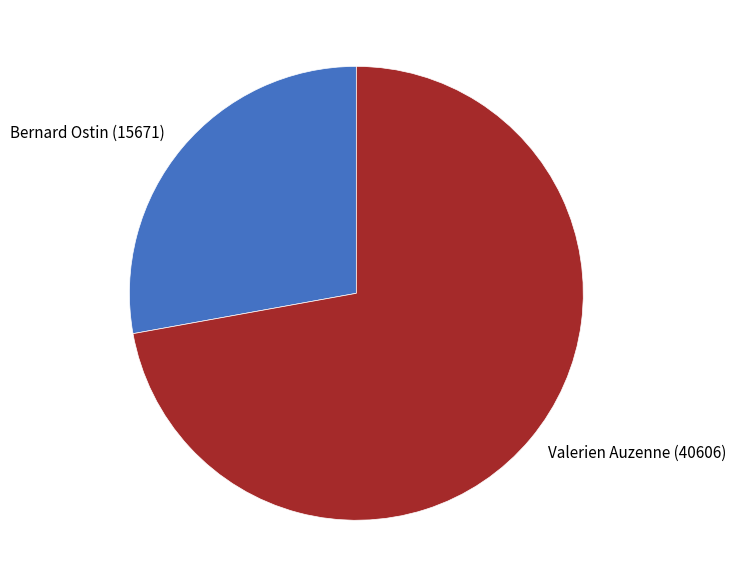

Rank the categories by value from highest to lowest.

Valerien Auzenne (40606), Bernard Ostin (15671)